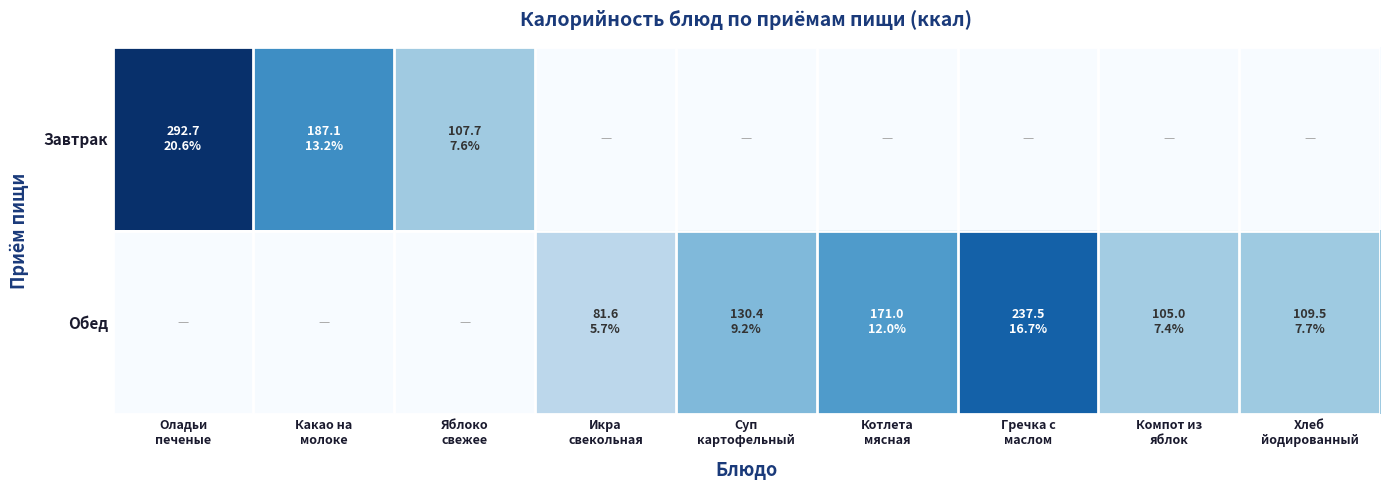

At which category is the sum across all series the highest?

Оладьи
печеные